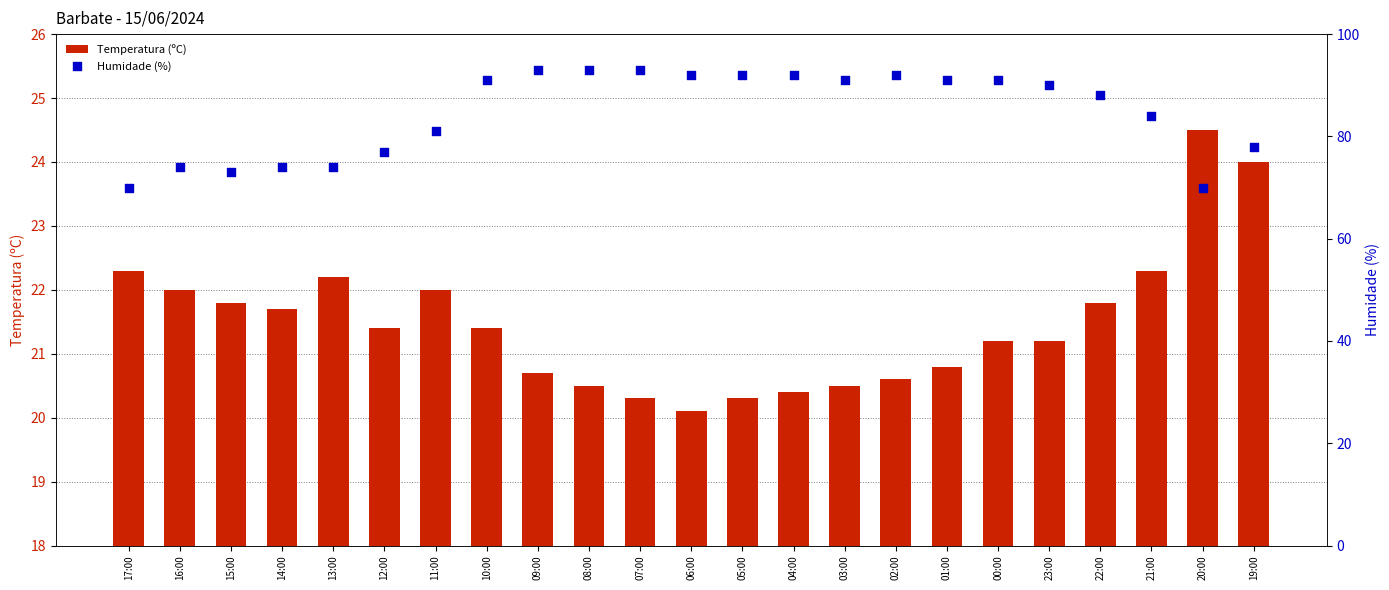

Which series reaches the minimum Y coordinate?

Temperatura (ºC)